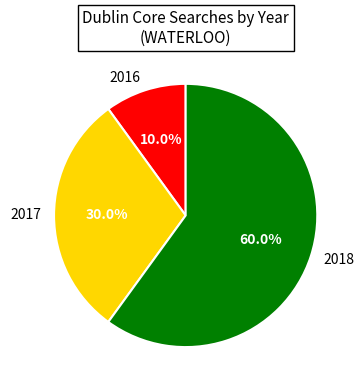

Between 2016 and 2017, which is larger?

2017